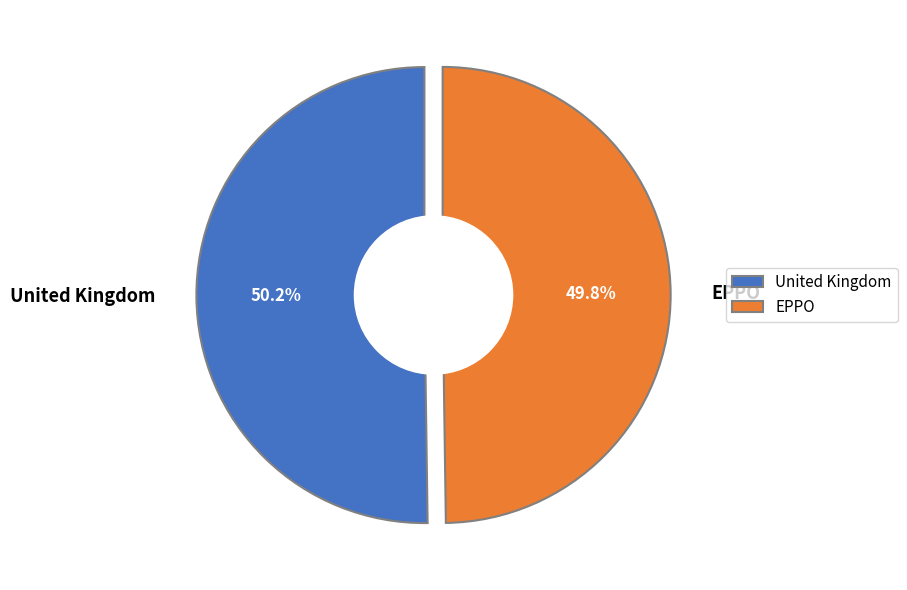

How much of the chart is everything except United Kingdom?

49.8%